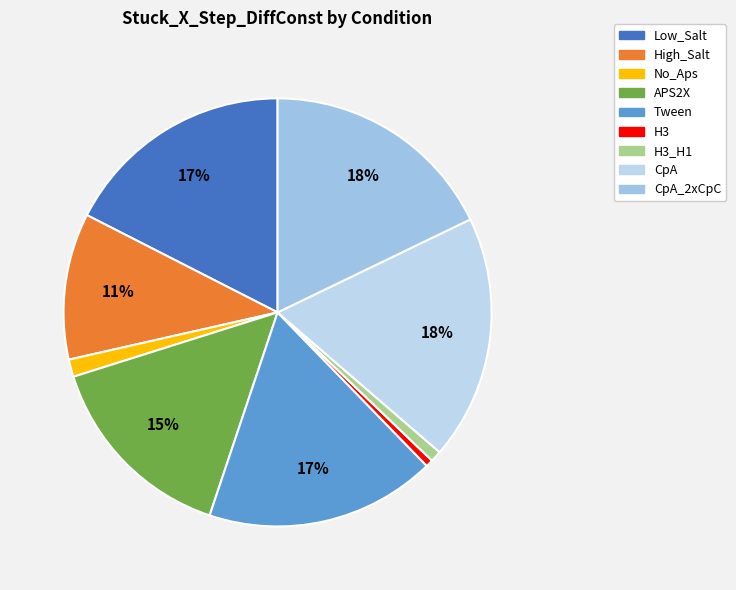

How many segments does this pie chart have?

9